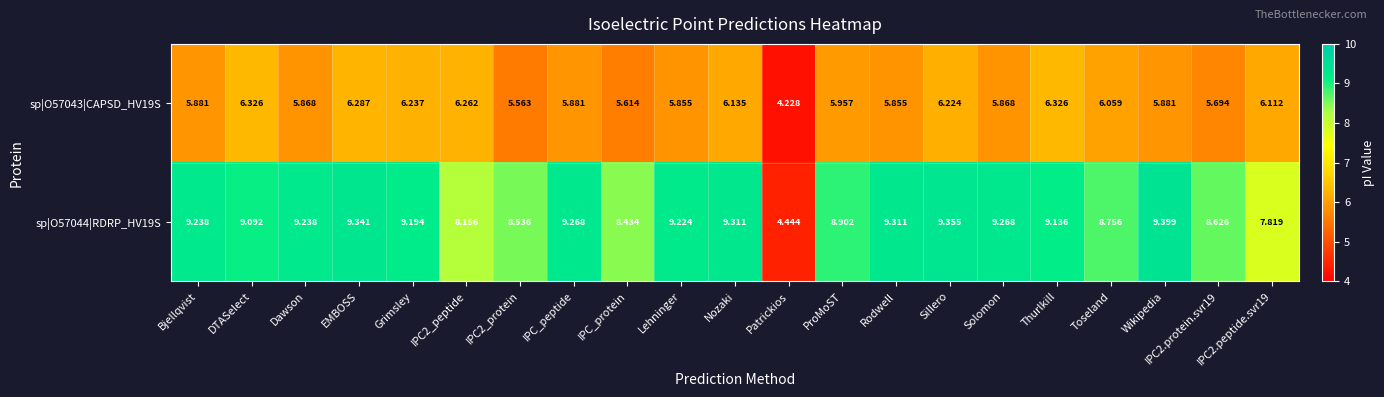

Which series changed the most between Grimsley and IPC2.peptide.svr19?

sp|O57044|RDRP_HV19S